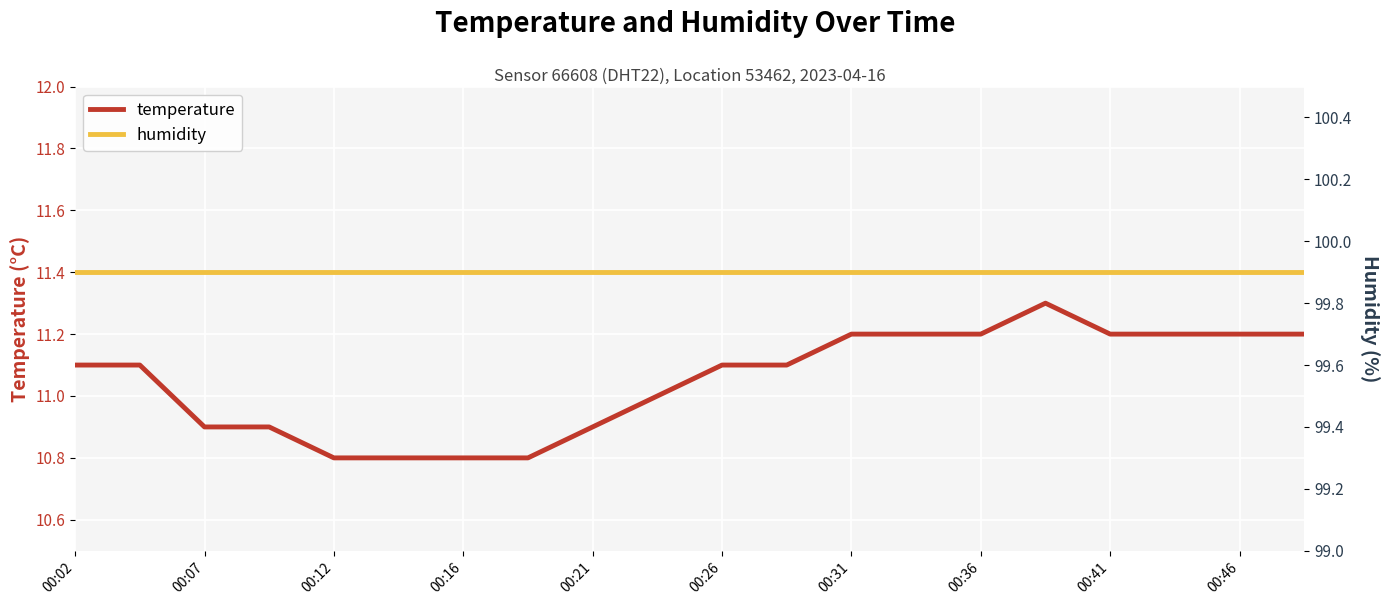

True or false: temperature and humidity cross at least once.

False